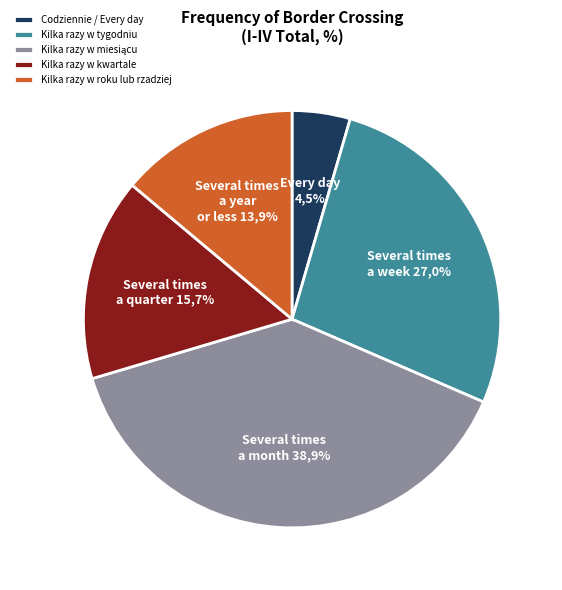

Combined, what portion of the pie is Kilka razy w kwartale and Codziennie / Every day?

20.2%